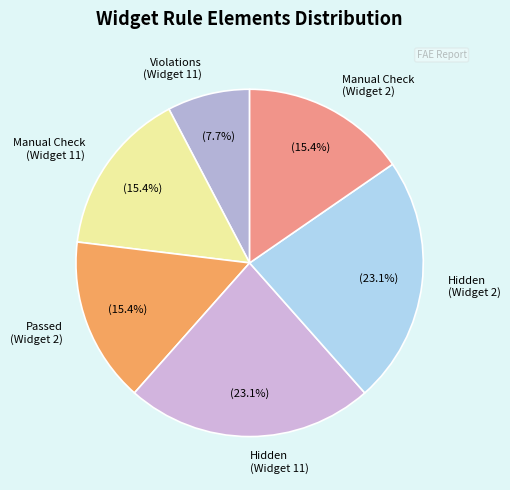

Is the sum of Manual Check (Widget 11) and Hidden (Widget 11) greater than half?

No